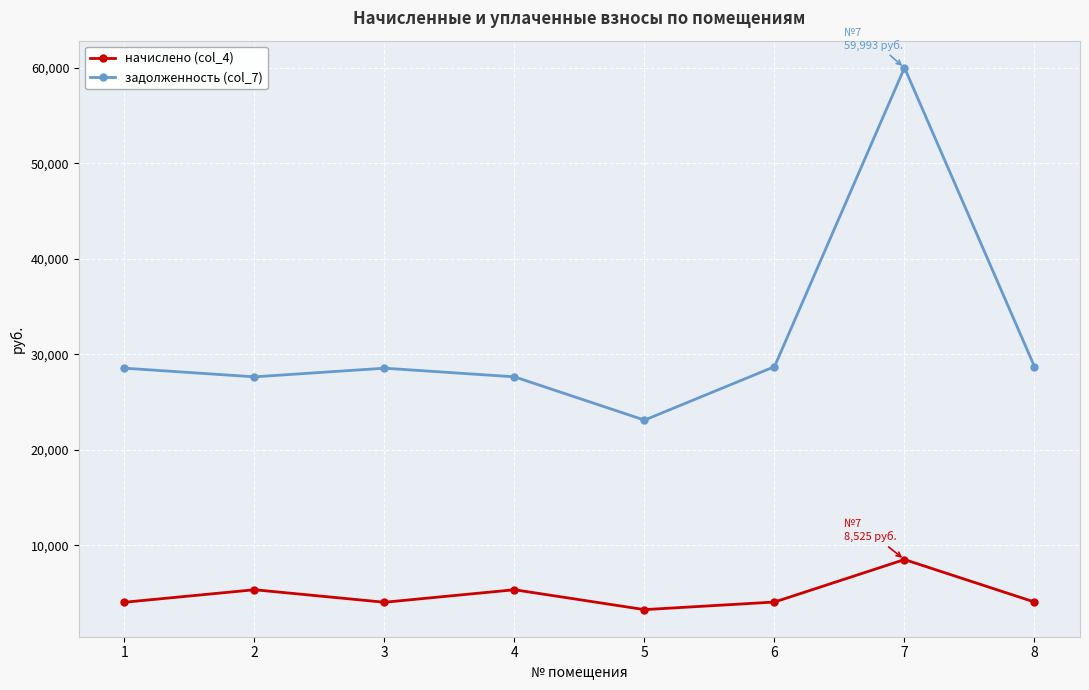

At which category does задолженность (col_7) reach its first local valley?

2